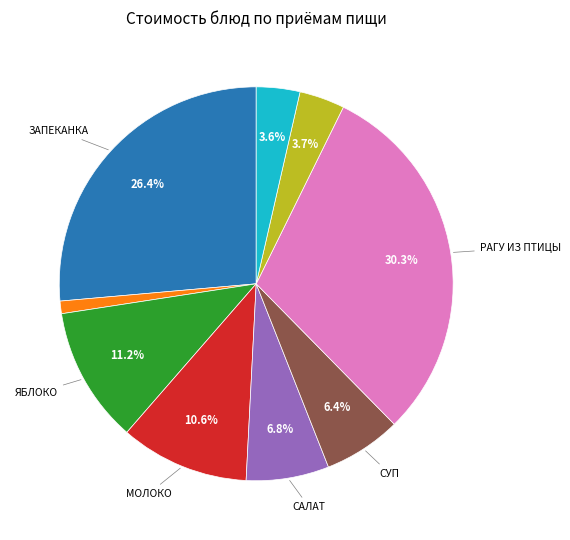

Is there any slice that represents more than half of the pie?

No